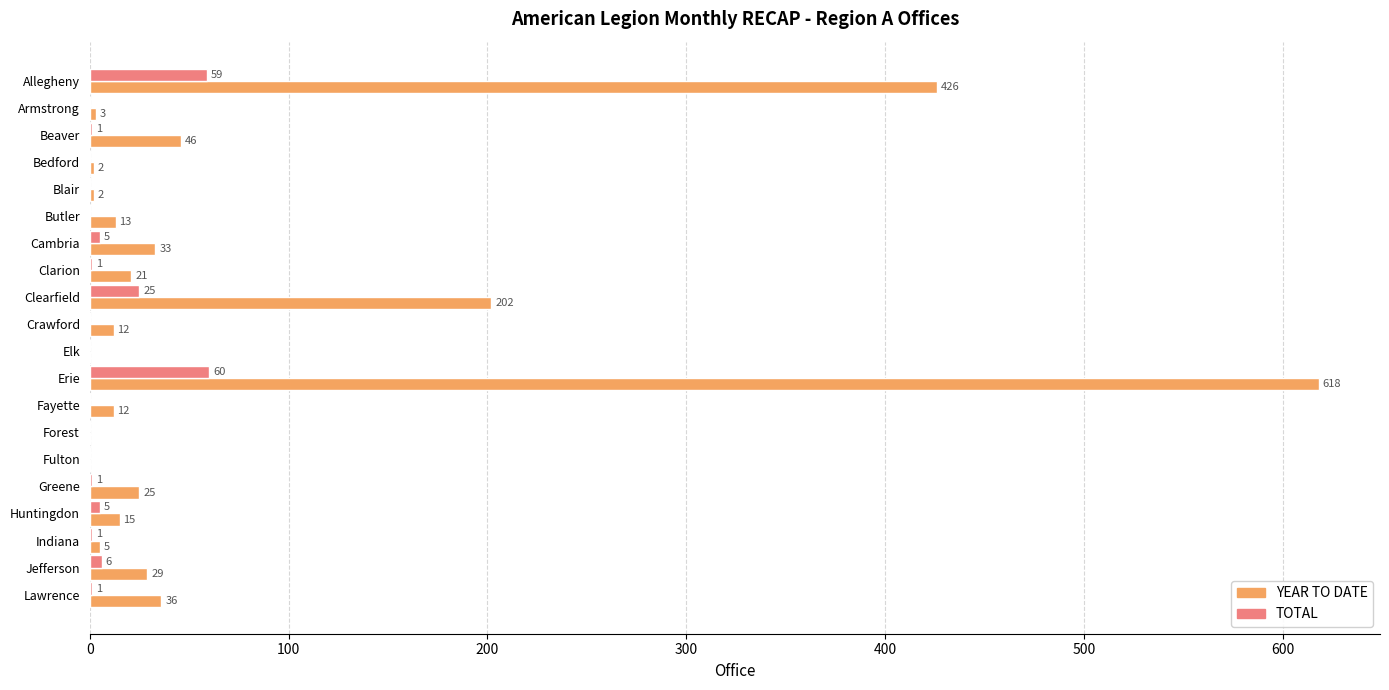

Where is TOTAL nearest to the value 30?

Clearfield